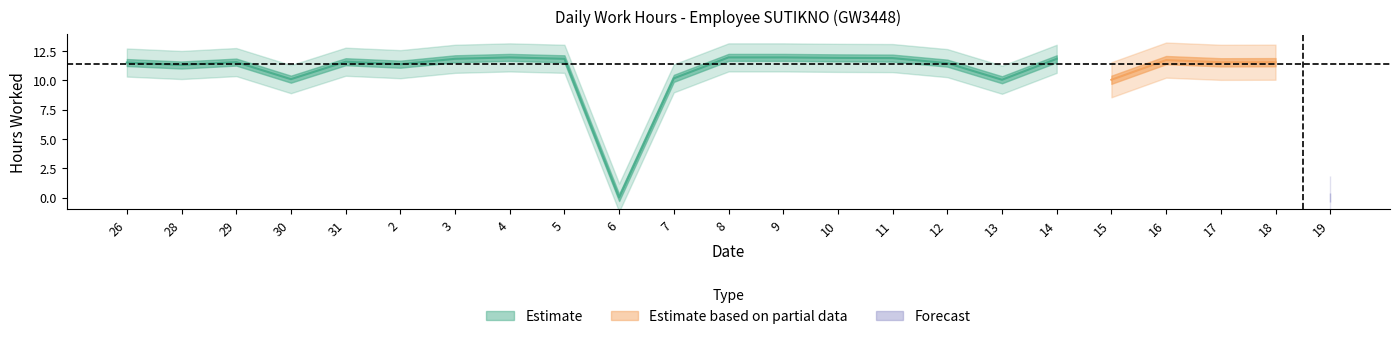

How many values are below 11?

6